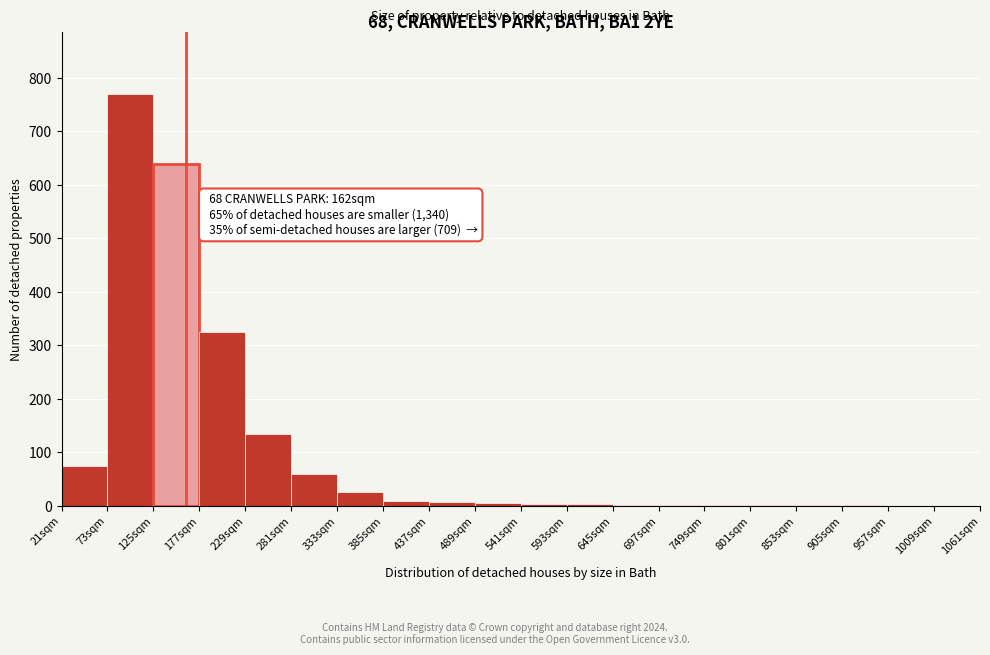

Over which range of the x-axis is the bar tallest?

73 to 125